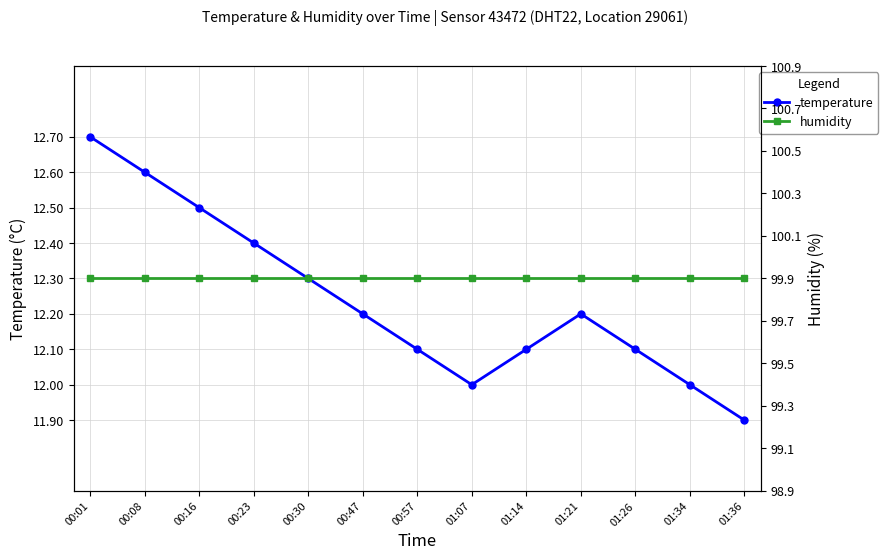

At which label does temperature reach its peak?

00:01